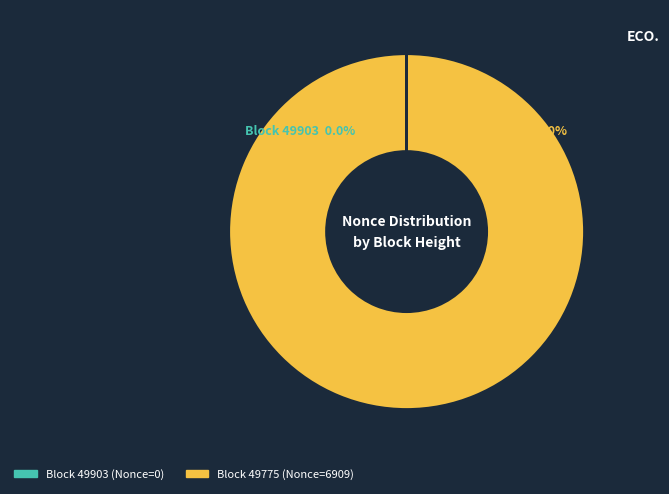

Which slice is the smallest?

49903